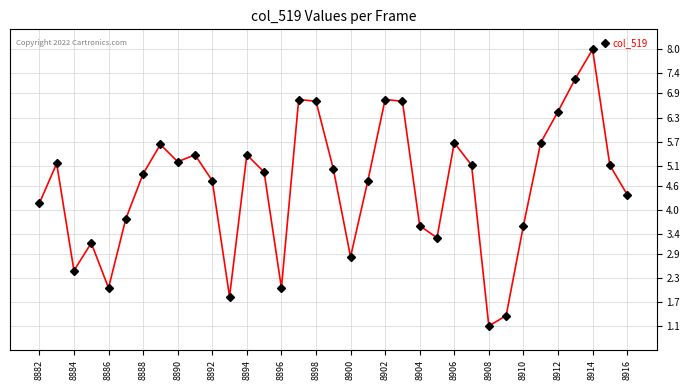

How many points are lower than both their immediate neighbors (excluding endpoints)?

8